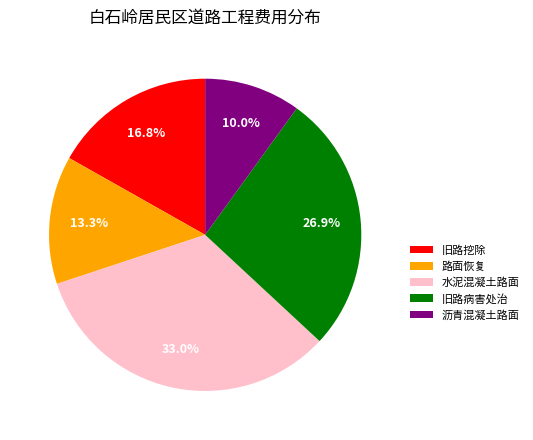

Combined, do 旧路病害处治 and 水泥混凝土路面 account for over 50%?

Yes